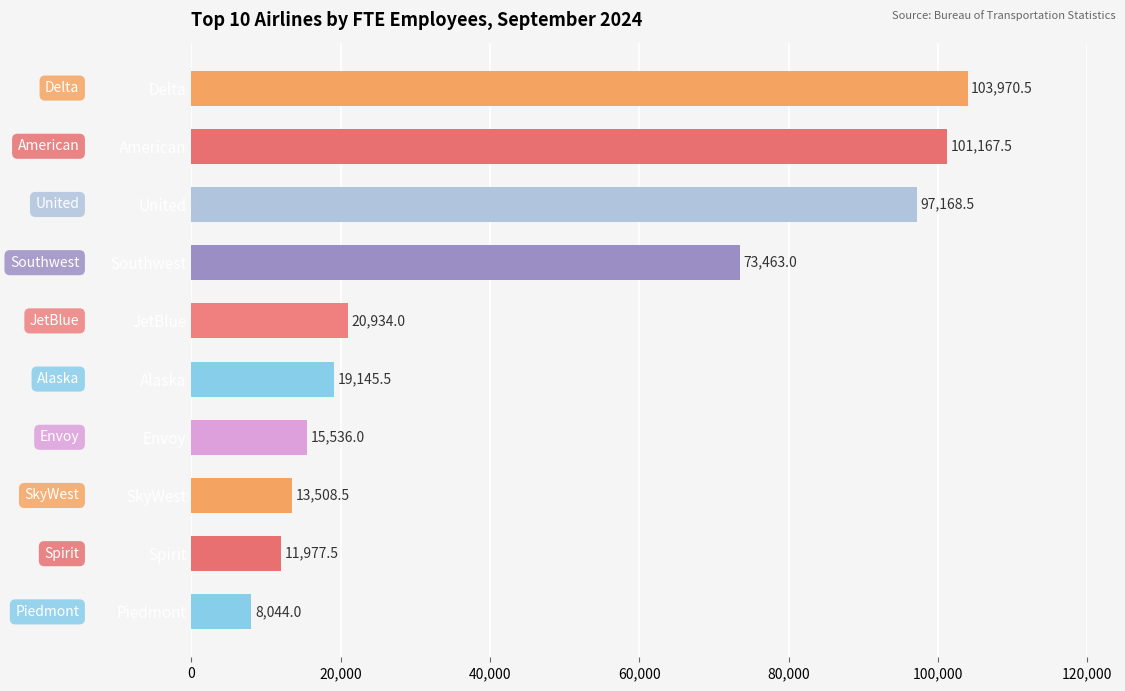

What is the average value?

46491.5